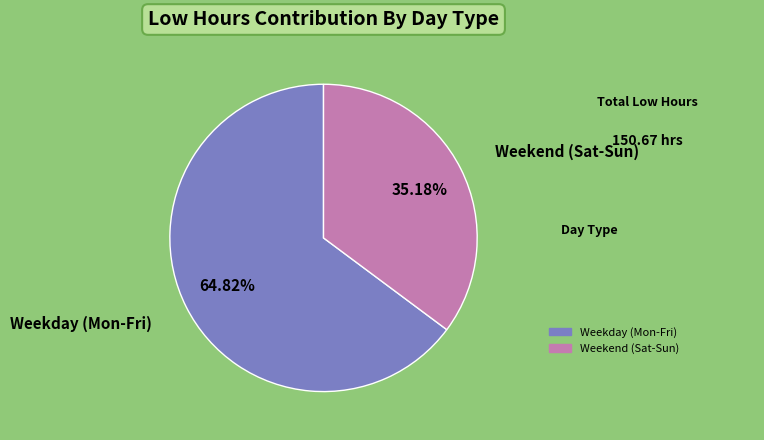

Combined, do Weekend (Sat-Sun) and Weekday (Mon-Fri) account for over 50%?

Yes